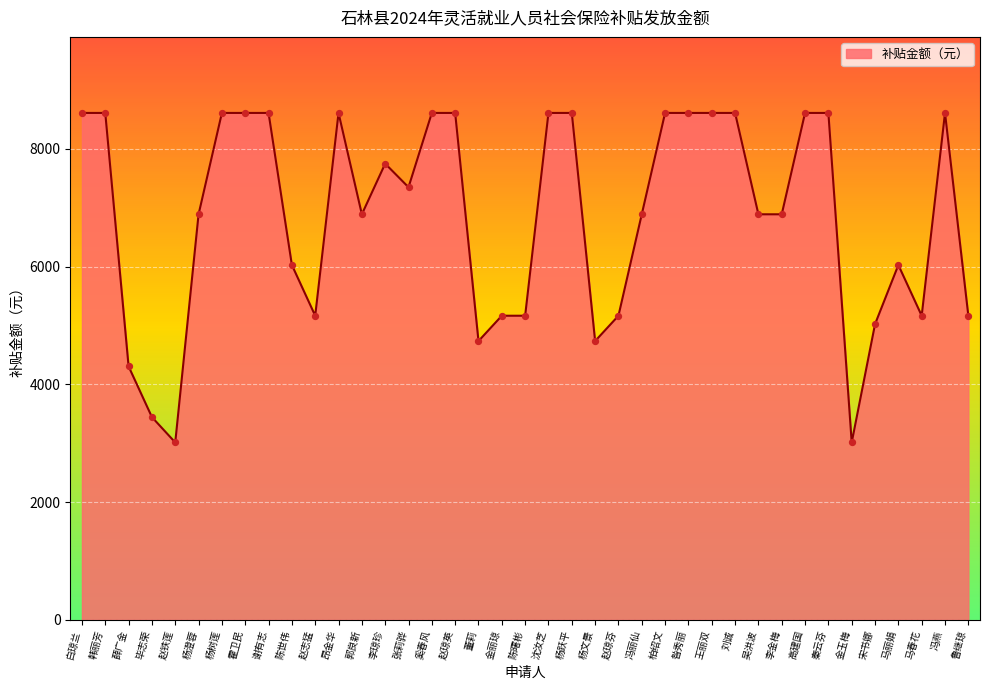

Between 赵志猛 and 赵铁莲, which is larger?

赵志猛